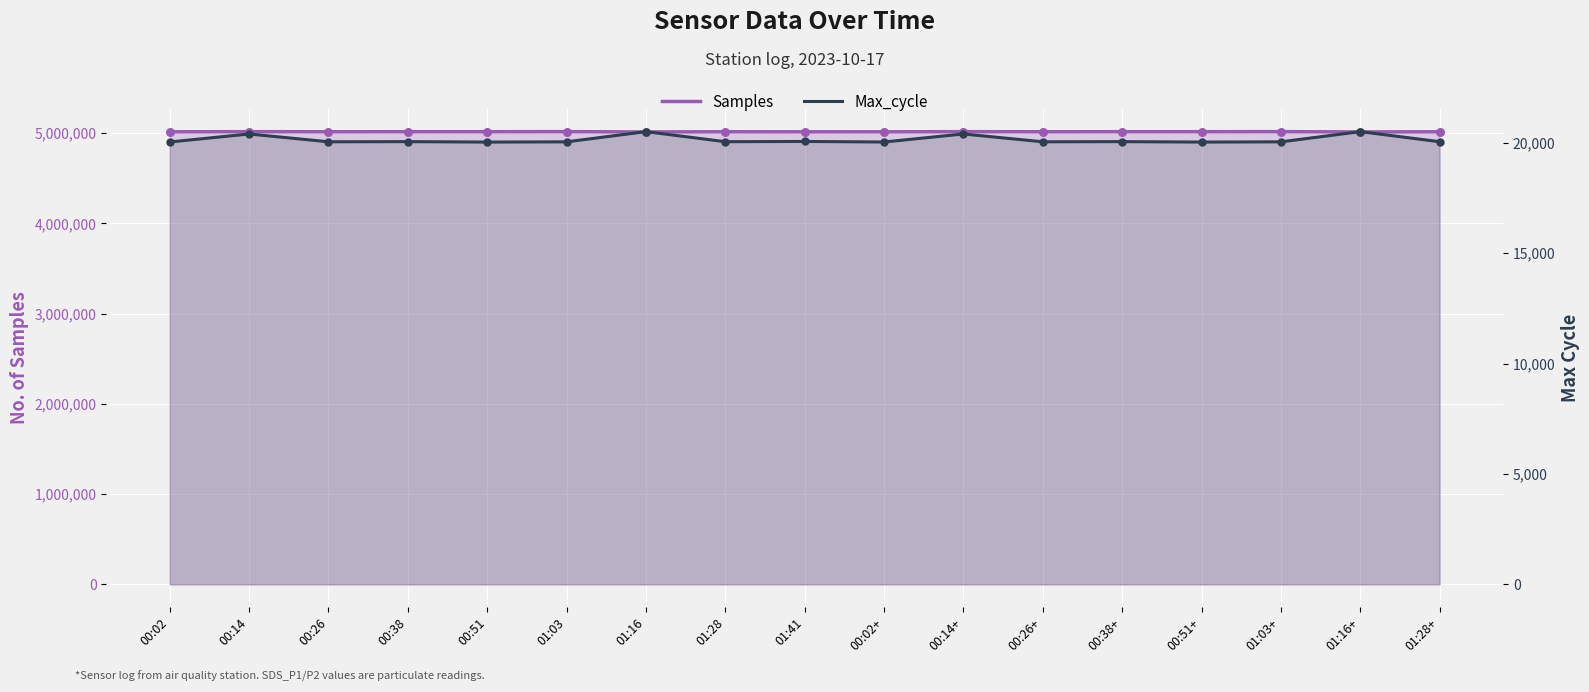

At how many categories does at least one series exceed 260504?

17